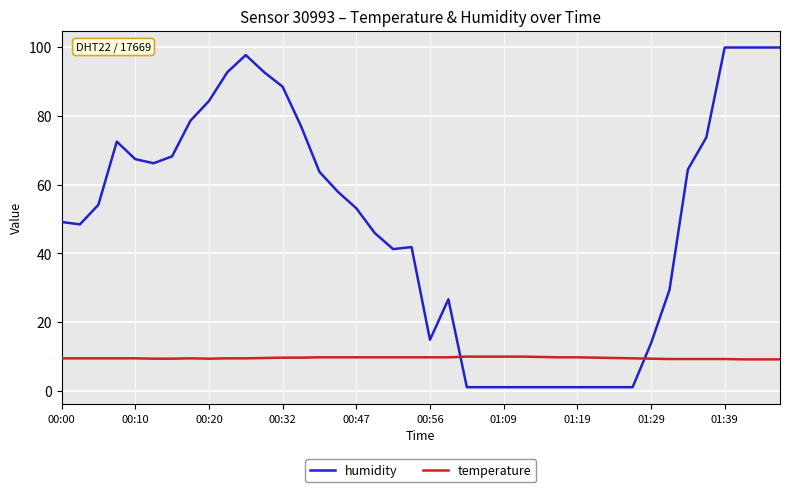

Which series has the widest spread of values?

humidity